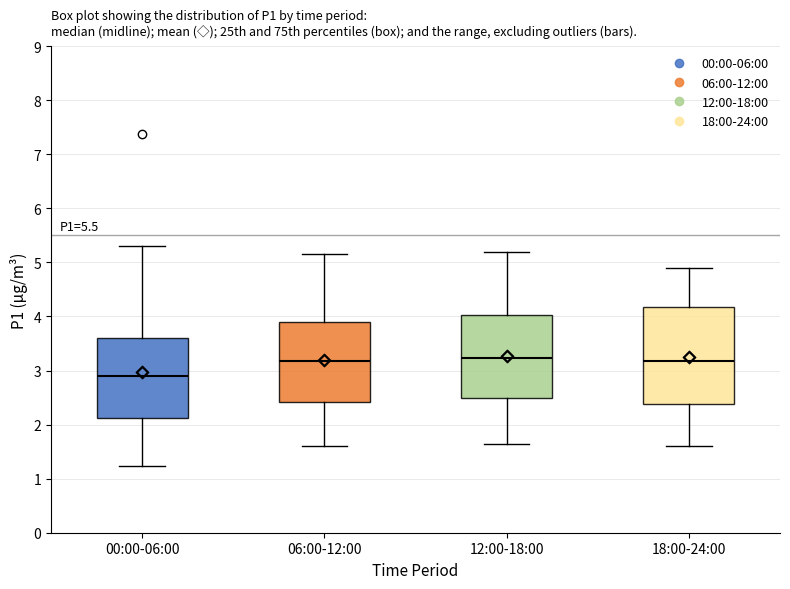

Reading left to right, transcribe this box plot: for each box, give where its median line is, the range the box spans, and where its two whiskers end, as read against the y-axis. The values are not printed on the chart, so give them approximately, as read against the axis.

00:00-06:00: median 2.9, box 2.1 to 3.6, whiskers 1.2 to 5.3
06:00-12:00: median 3.2, box 2.4 to 3.9, whiskers 1.6 to 5.2
12:00-18:00: median 3.2, box 2.5 to 4.0, whiskers 1.7 to 5.2
18:00-24:00: median 3.2, box 2.4 to 4.2, whiskers 1.6 to 4.9